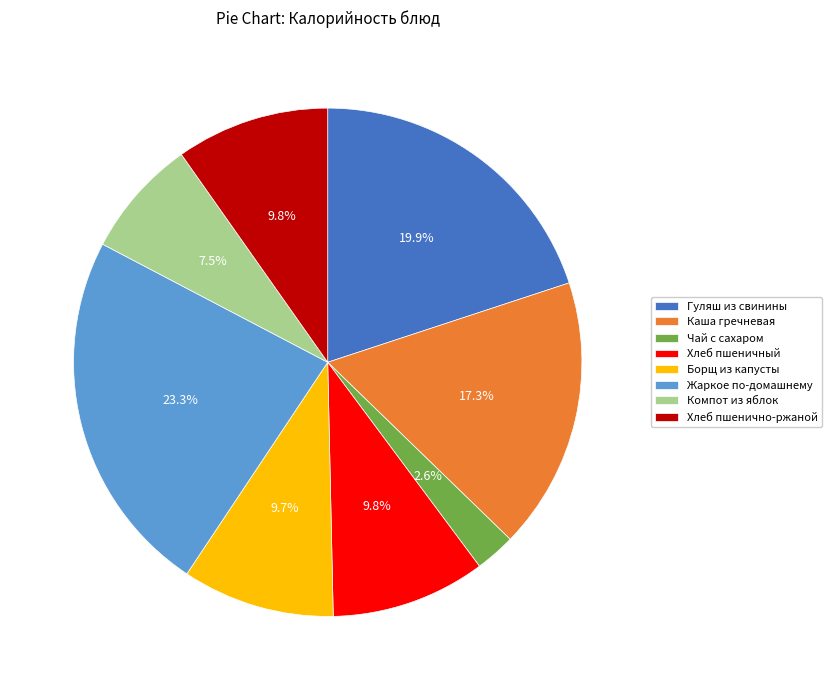

What is the ratio of the value at Чай с сахаром to the value at Хлеб пшенично-ржаной?

0.3